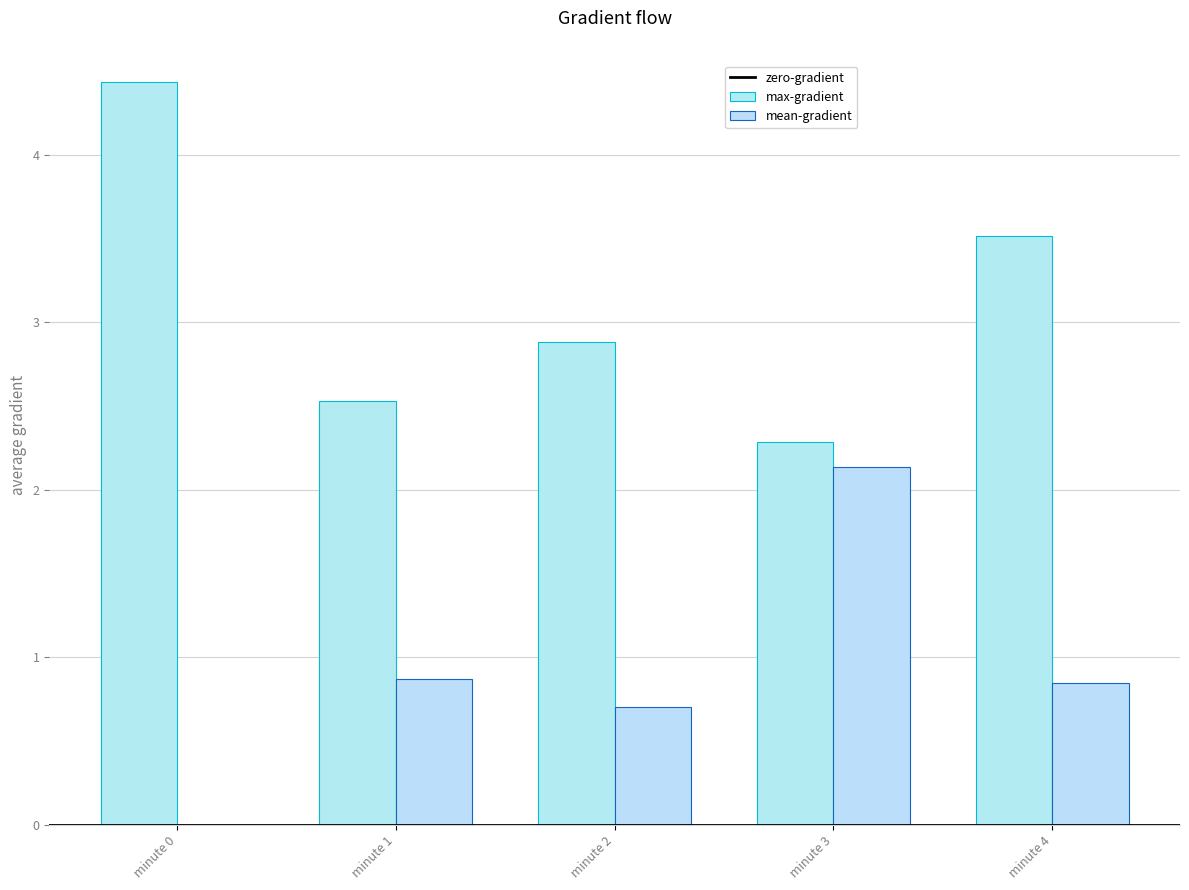

True or false: max-gradient has a value of 3.4 at minute 1.

False